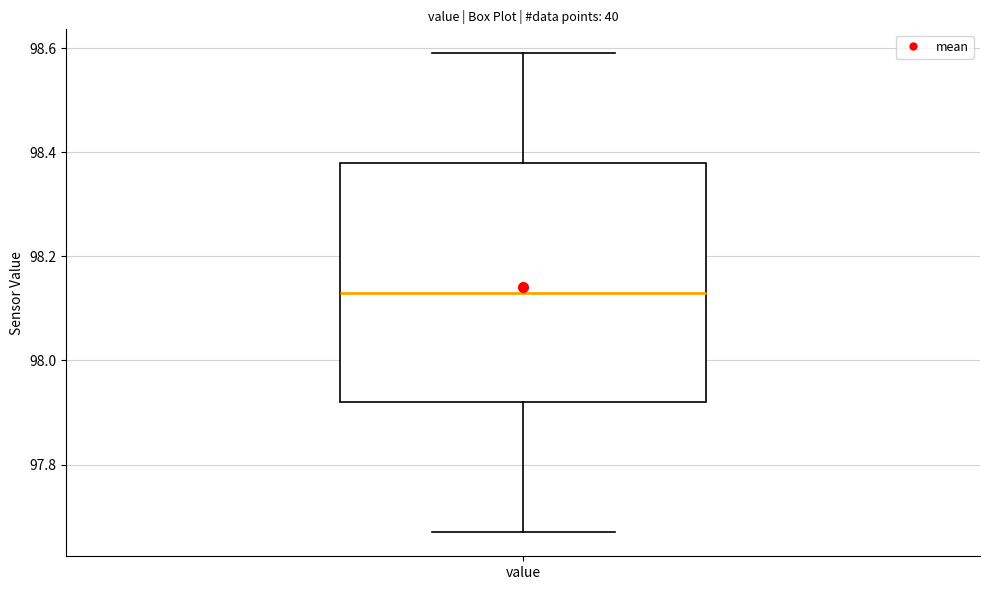

Where is the upper edge of the box for value on the y-axis? The values are not printed on the chart, so give them approximately, as read against the axis.

98.38